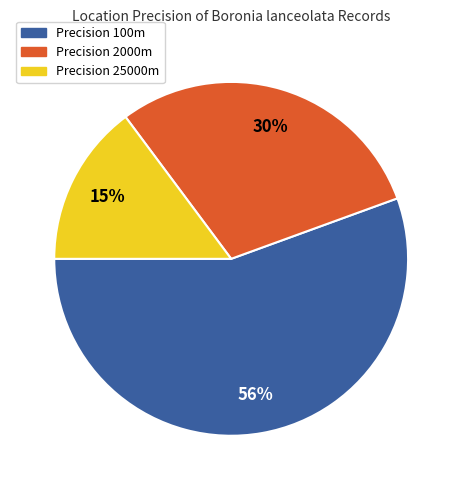

How many segments does this pie chart have?

3